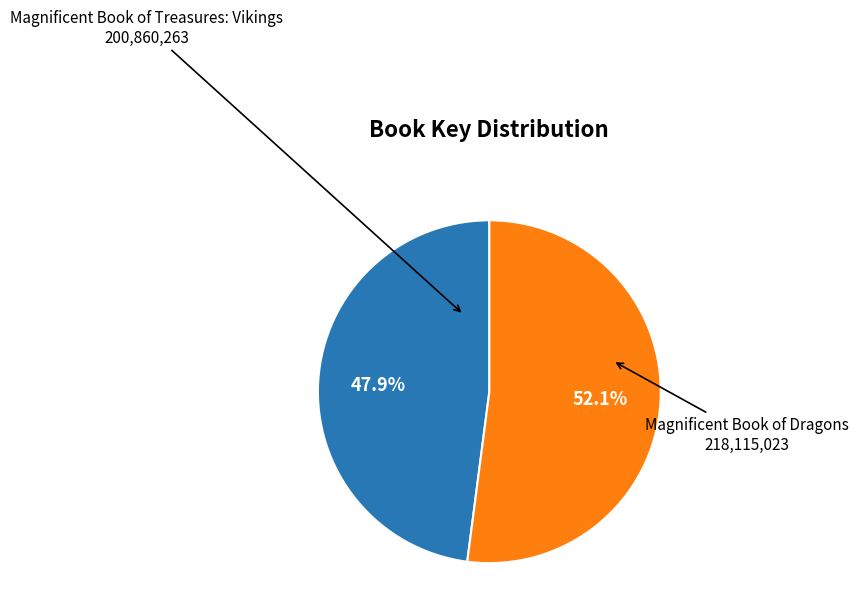

Approximately how many times larger is the value at Magnificent Book of Dragons compared to Magnificent Book of Treasures: Vikings?

1.1